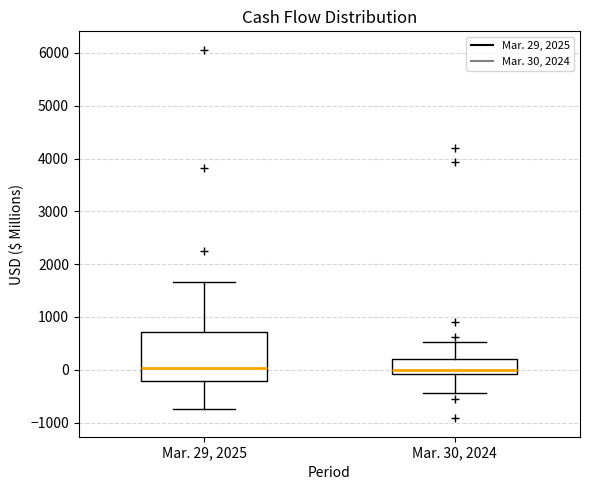

Reading left to right, transcribe this box plot: for each box, give where its median line is, the range the box spans, and where its two whiskers end, as read against the y-axis. The values are not printed on the chart, so give them approximately, as read against the axis.

Mar. 29, 2025: median 0, box -200 to 700, whiskers -700 to 1700
Mar. 30, 2024: median 0, box -100 to 200, whiskers -400 to 500